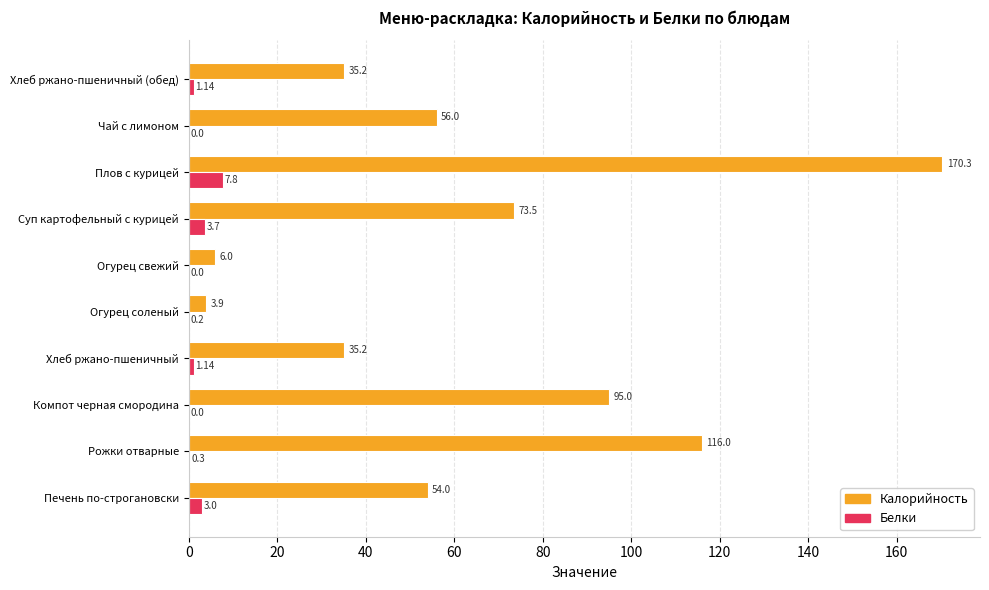

Where is Калорийность nearest to the value 87?

Компот черная смородина